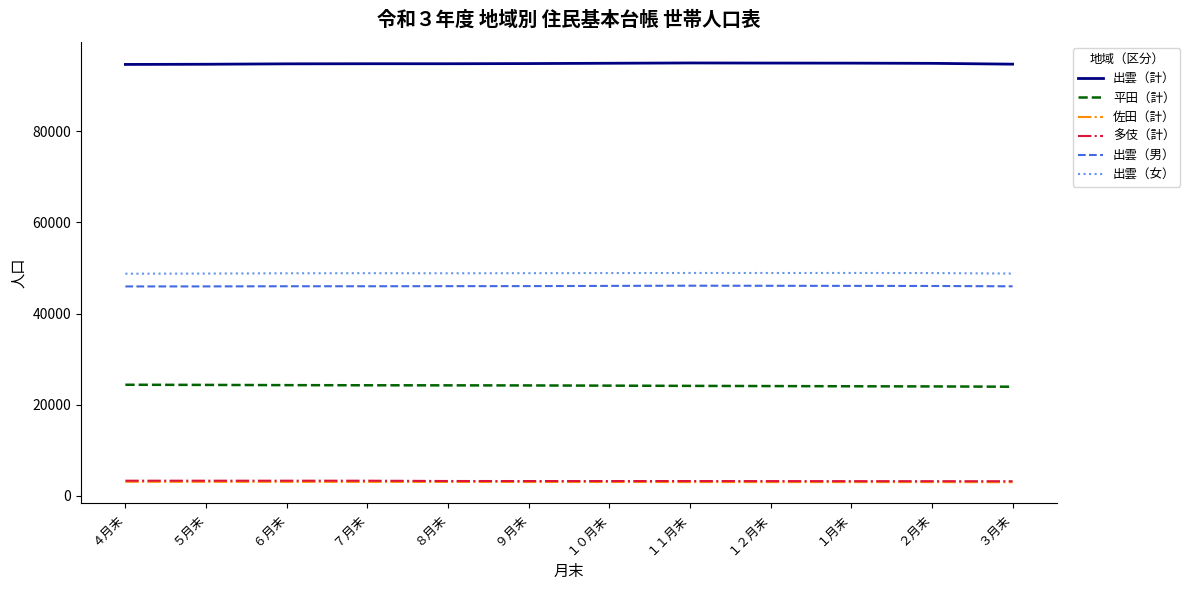

Is the value of 出雲（女） at １１月末 greater than the value of 多伎（計） at ８月末?

Yes